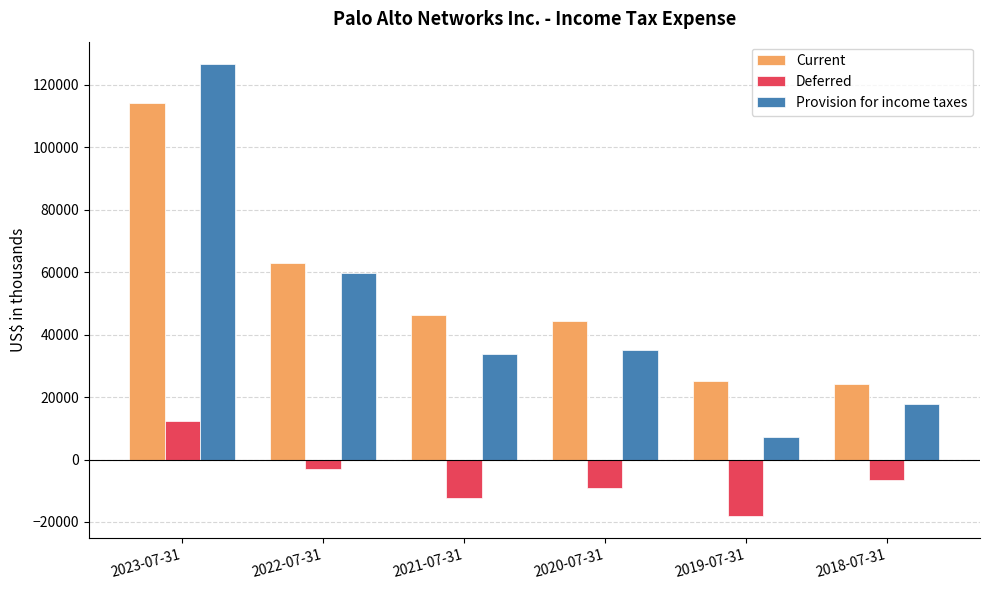

The value of Deferred at 2020-07-31 is -9100. True or false?

True